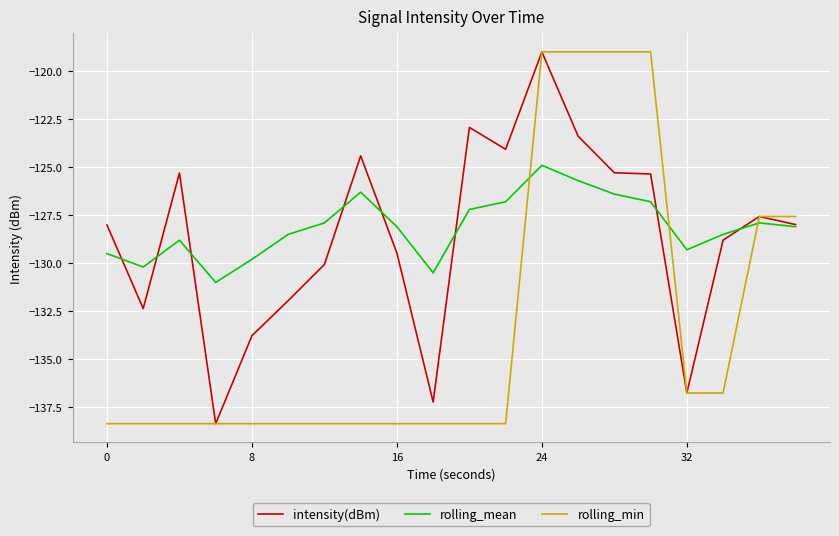

How many times do rolling_mean and rolling_min cross each other?

3